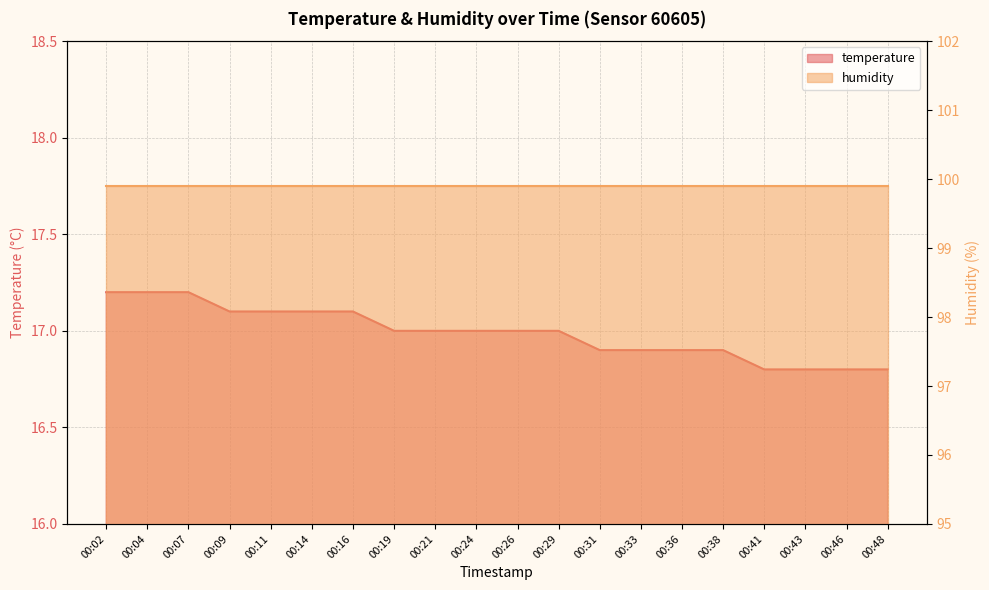

List the labels in order of value, largest first.

00:02, 00:04, 00:07, 00:09, 00:11, 00:14, 00:16, 00:19, 00:21, 00:24, 00:26, 00:29, 00:31, 00:33, 00:36, 00:38, 00:41, 00:43, 00:46, 00:48